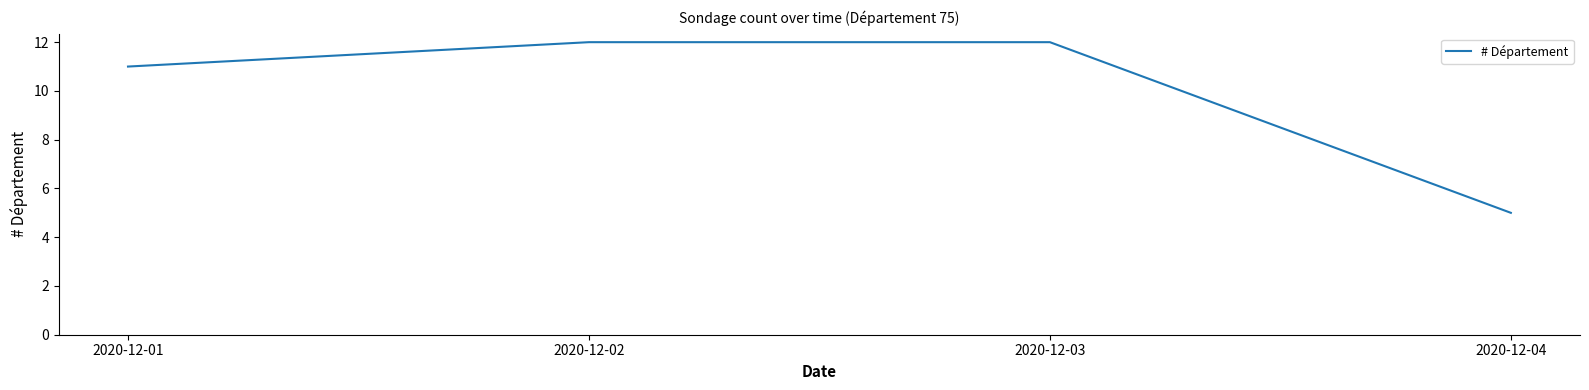

Count the values in the range 11 to 12.

3